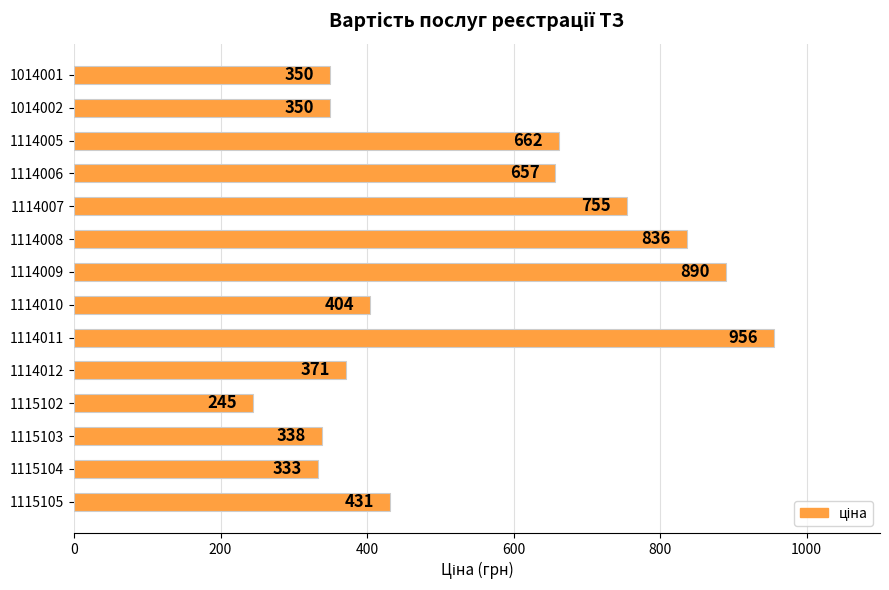

What is the average value?

541